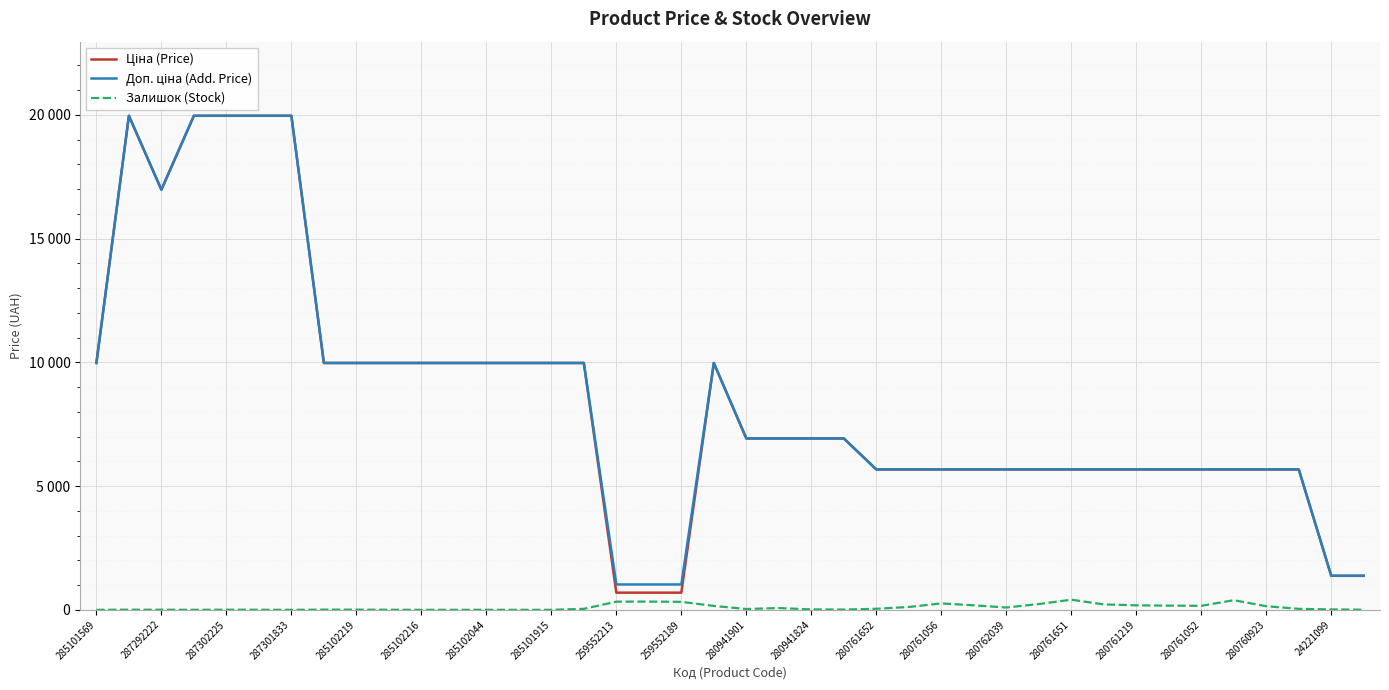

Does the chart have visible grid lines?

Yes